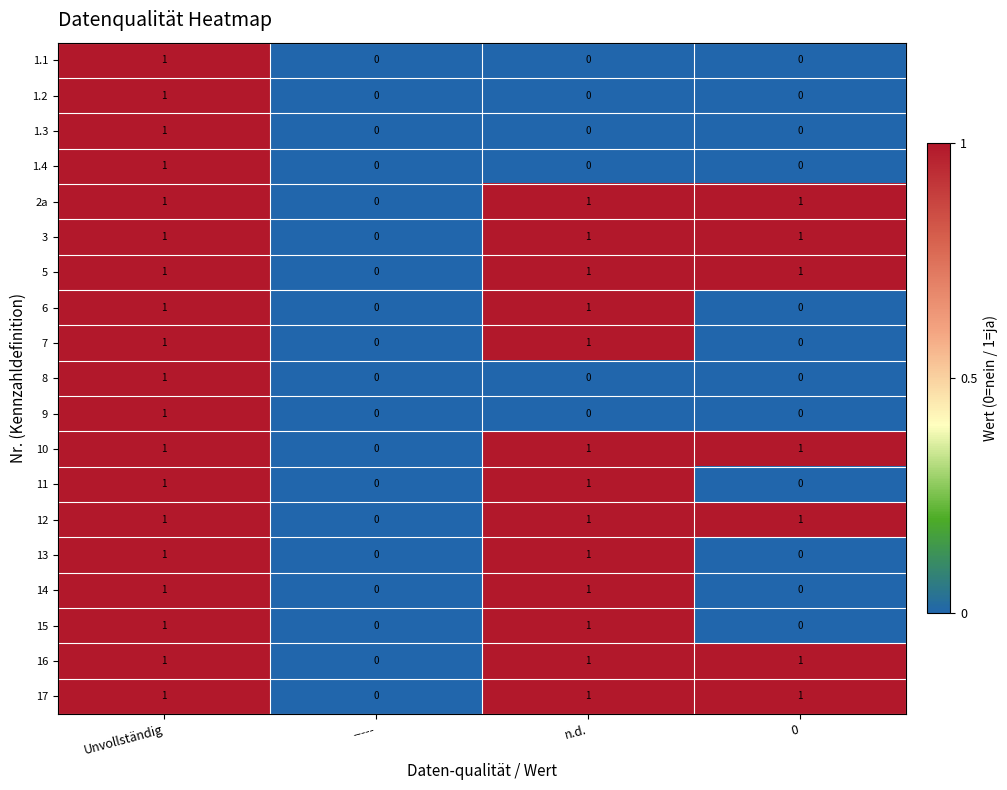

What is the sum of all 2a values?

3